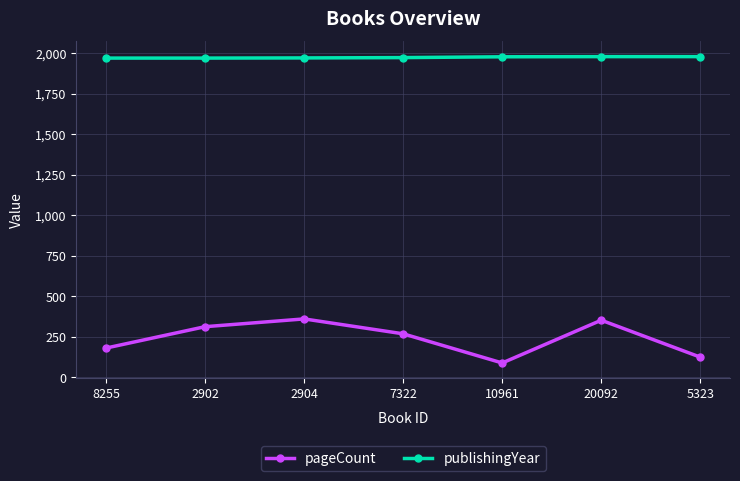

True or false: publishingYear and pageCount intersect in this chart.

False